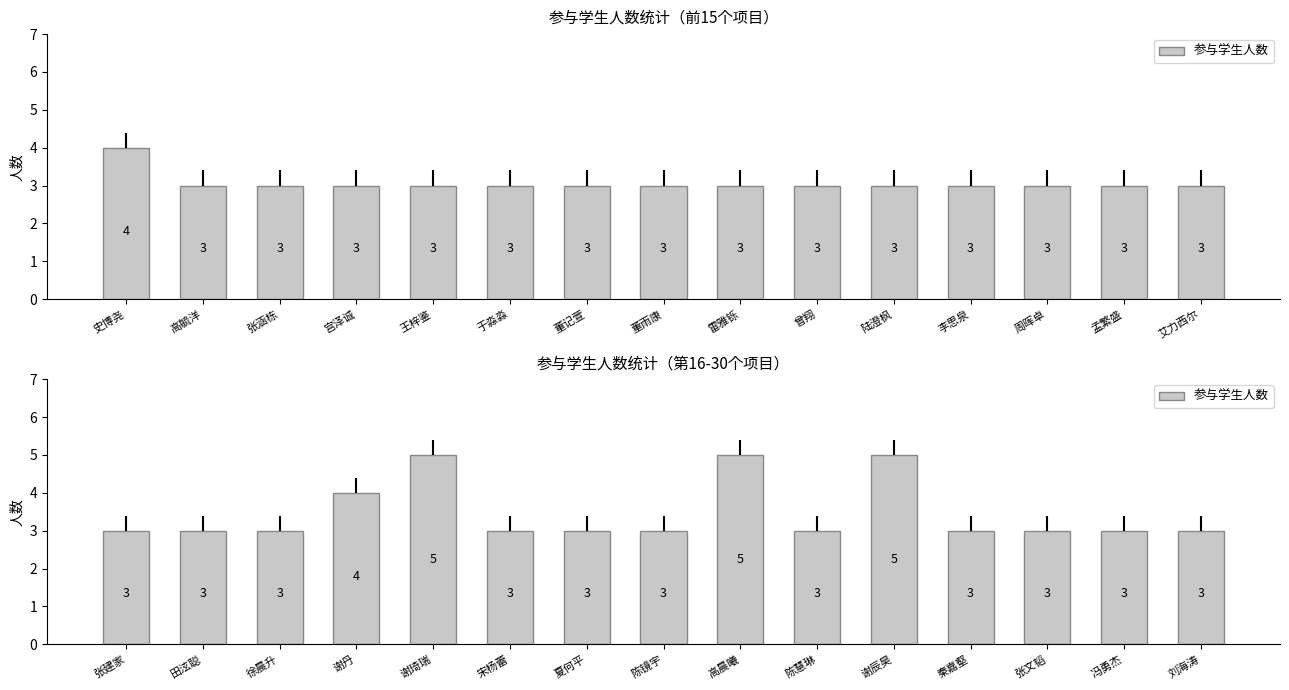

The chart shows a value of 3 at 宋杨蕾. True or false?

True